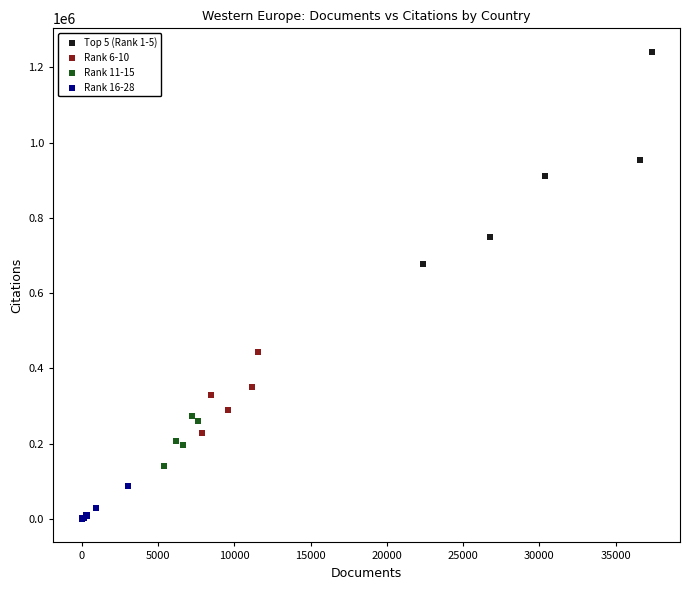

Which series reaches the minimum Y coordinate?

Rank 16-28